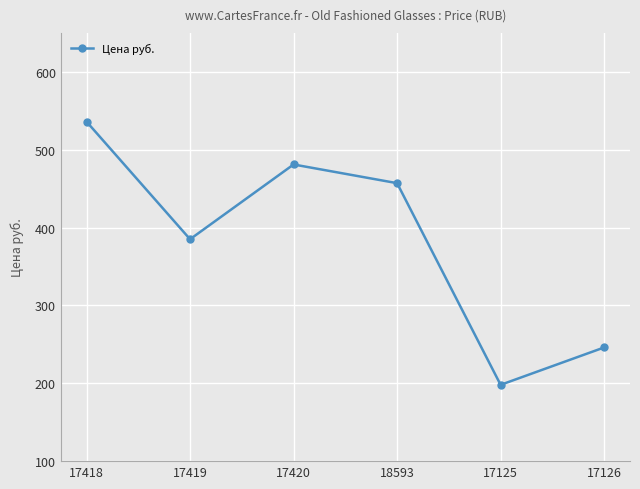

What is the minimum value shown in the chart?

198